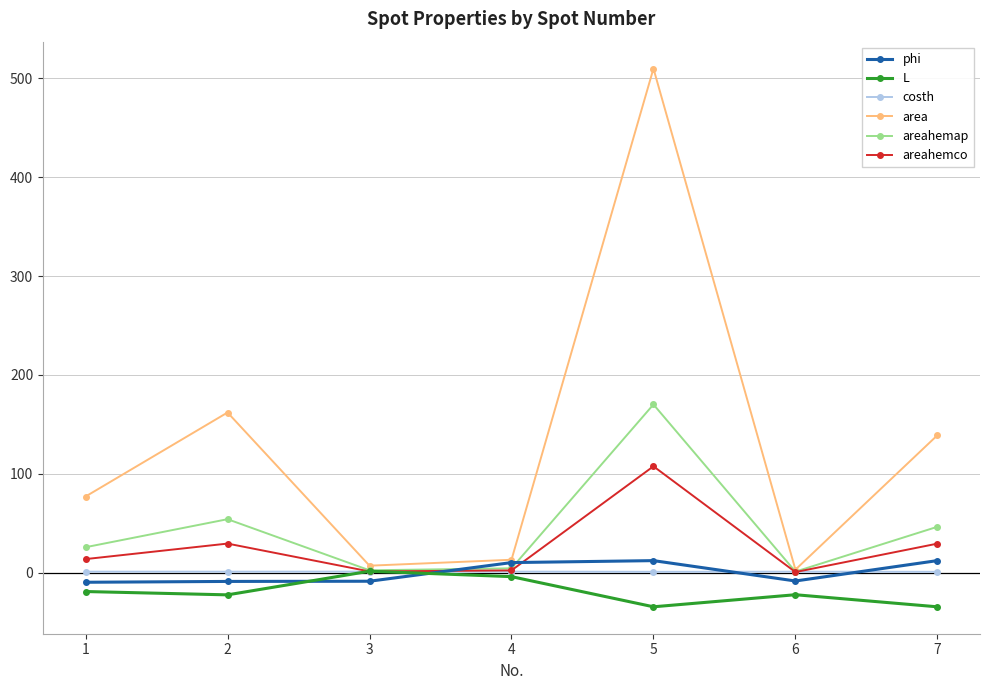

Which series has the largest total across all categories?

area